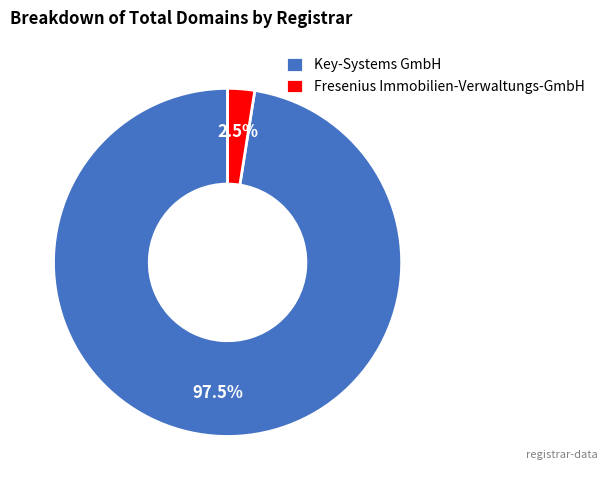

Which category has the smallest portion of the pie?

Fresenius Immobilien-Verwaltungs-GmbH